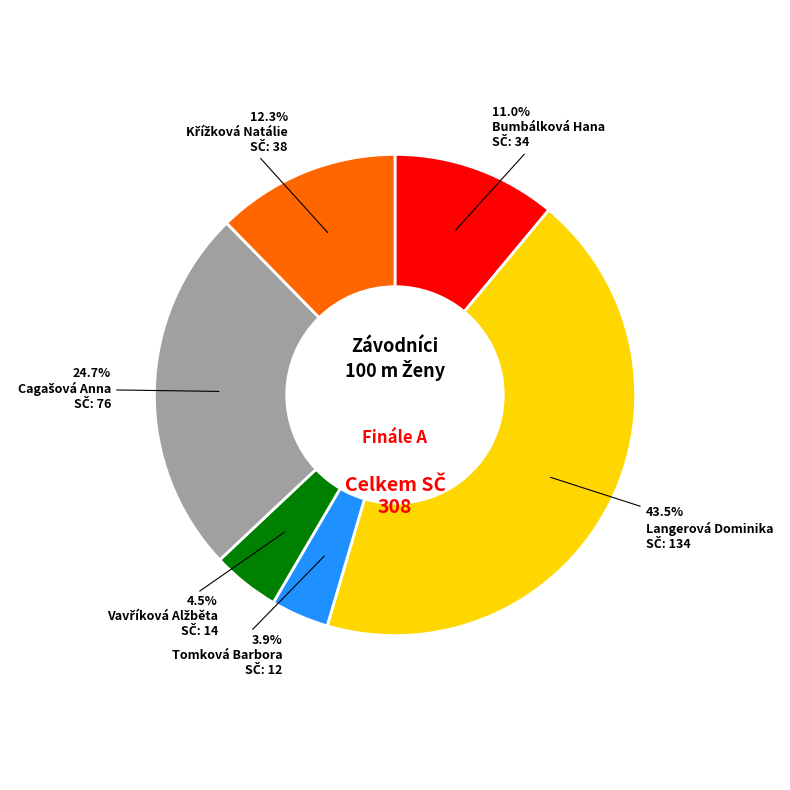

Is there a majority slice in this chart?

No